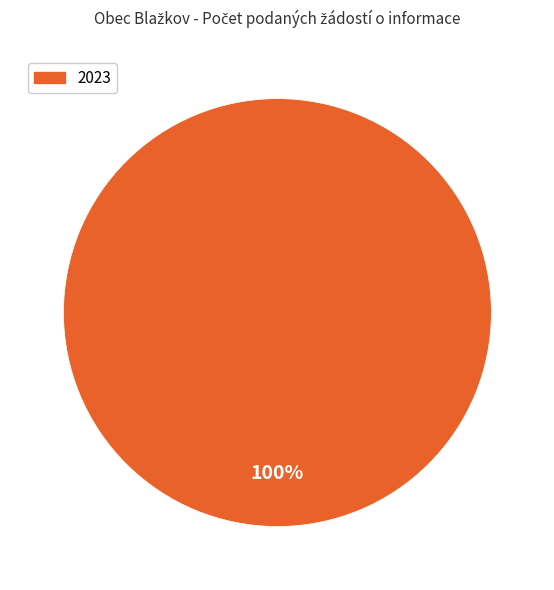

Rank the categories by value from highest to lowest.

2023